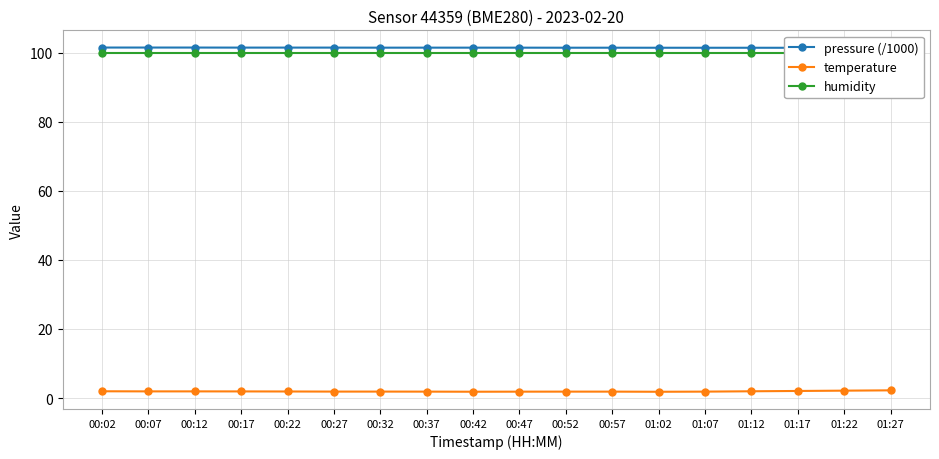

How many data points does each series have?

18